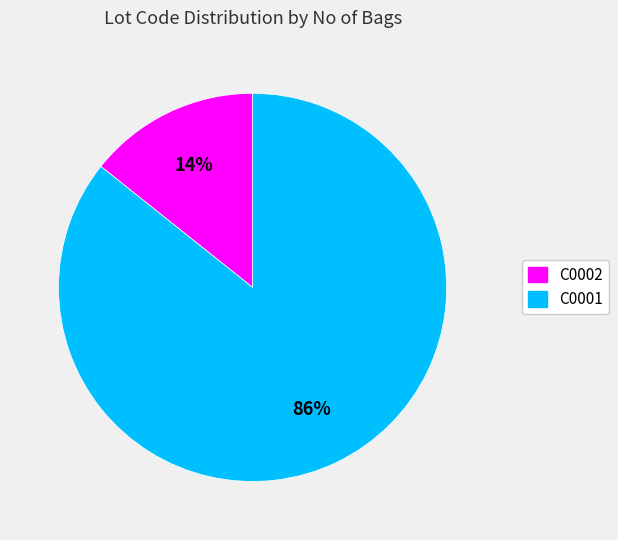

To the nearest percent, what is the combined percentage of C0001 and C0002?

100%